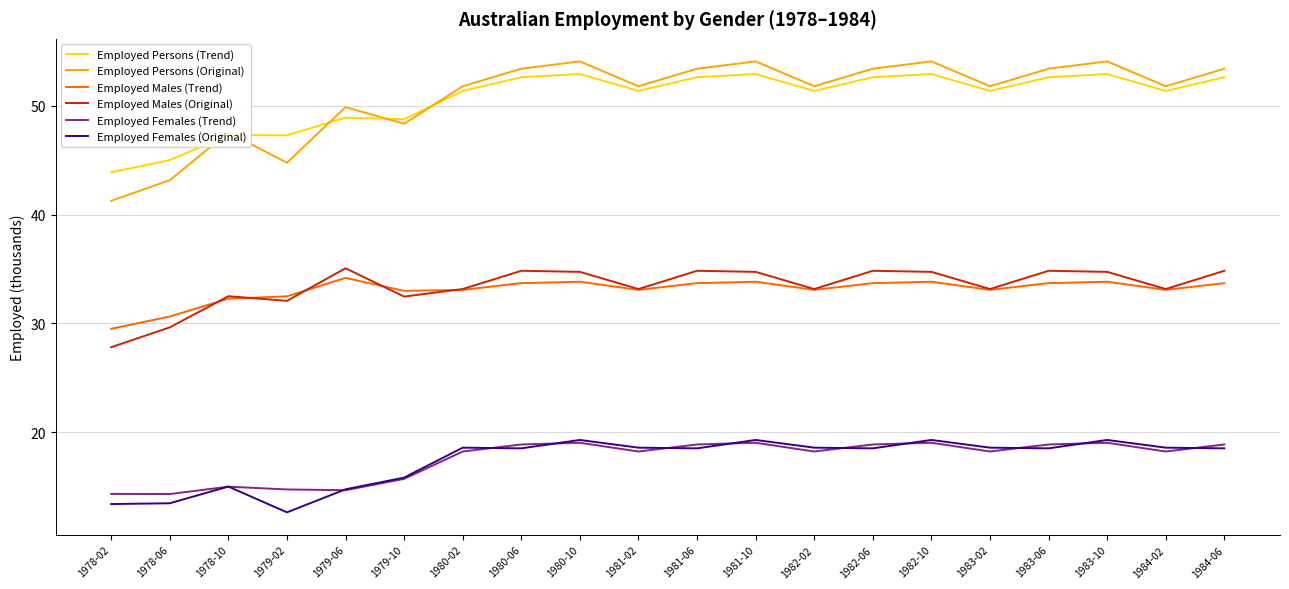

What is the total value across all series at 1979-06?

197.5